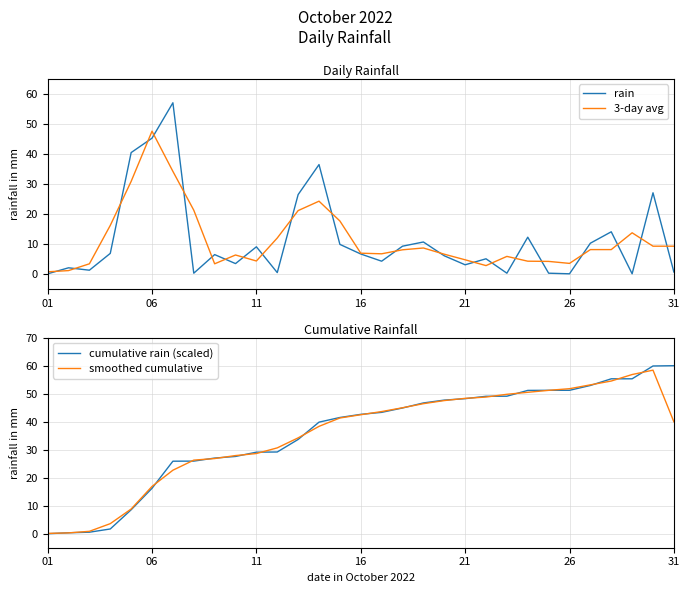

What is the highest value of the rain series?

57.0